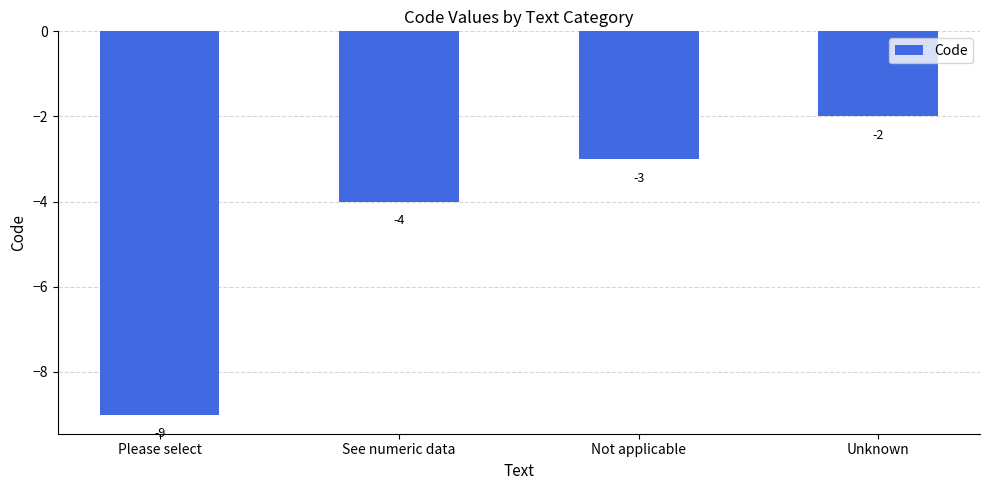

Rank the categories by value from lowest to highest.

Please select, See numeric data, Not applicable, Unknown